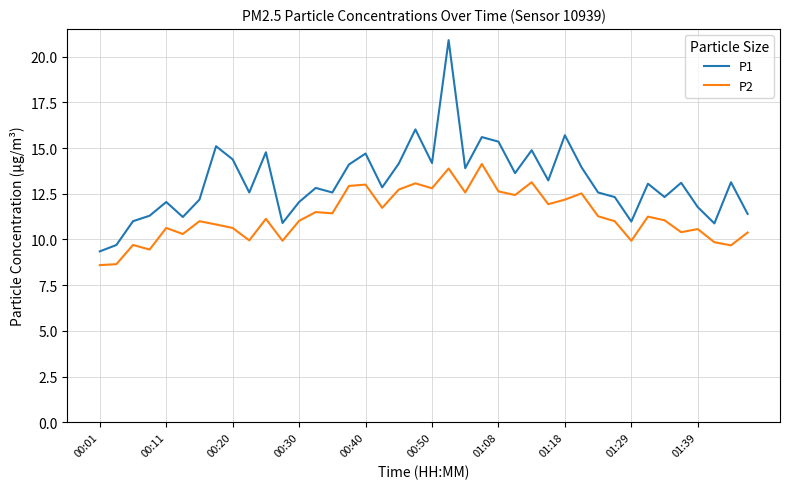

List the series in order of their overall mean, highest first.

P1, P2